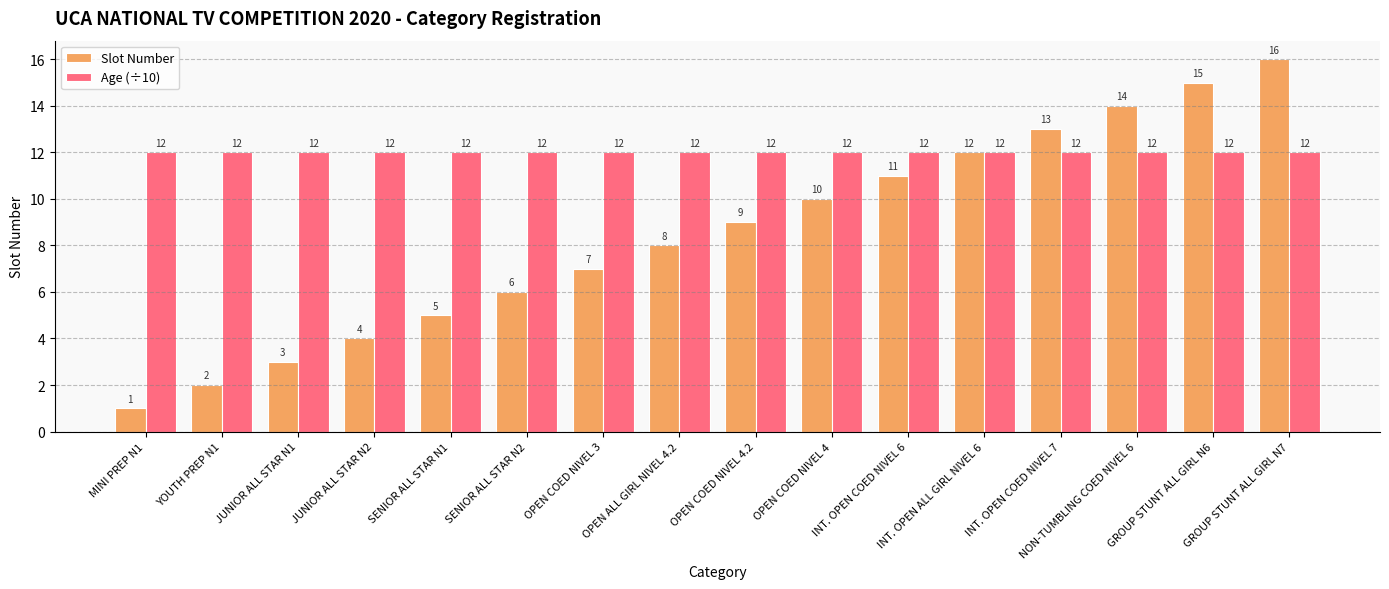

Reading left to right, list all the values displayed in this chart.

Slot Number: MINI PREP N1=1	YOUTH PREP N1=2	JUNIOR ALL STAR N1=3	JUNIOR ALL STAR N2=4	SENIOR ALL STAR N1=5	SENIOR ALL STAR N2=6	OPEN COED NIVEL 3=7	OPEN ALL GIRL NIVEL 4.2=8	OPEN COED NIVEL 4.2=9	OPEN COED NIVEL 4=10	INT. OPEN COED NIVEL 6=11	INT. OPEN ALL GIRL NIVEL 6=12	INT. OPEN COED NIVEL 7=13	NON-TUMBLING COED NIVEL 6=14	GROUP STUNT ALL GIRL N6=15	GROUP STUNT ALL GIRL N7=16
Age (÷10): MINI PREP N1=12	YOUTH PREP N1=12	JUNIOR ALL STAR N1=12	JUNIOR ALL STAR N2=12	SENIOR ALL STAR N1=12	SENIOR ALL STAR N2=12	OPEN COED NIVEL 3=12	OPEN ALL GIRL NIVEL 4.2=12	OPEN COED NIVEL 4.2=12	OPEN COED NIVEL 4=12	INT. OPEN COED NIVEL 6=12	INT. OPEN ALL GIRL NIVEL 6=12	INT. OPEN COED NIVEL 7=12	NON-TUMBLING COED NIVEL 6=12	GROUP STUNT ALL GIRL N6=12	GROUP STUNT ALL GIRL N7=12